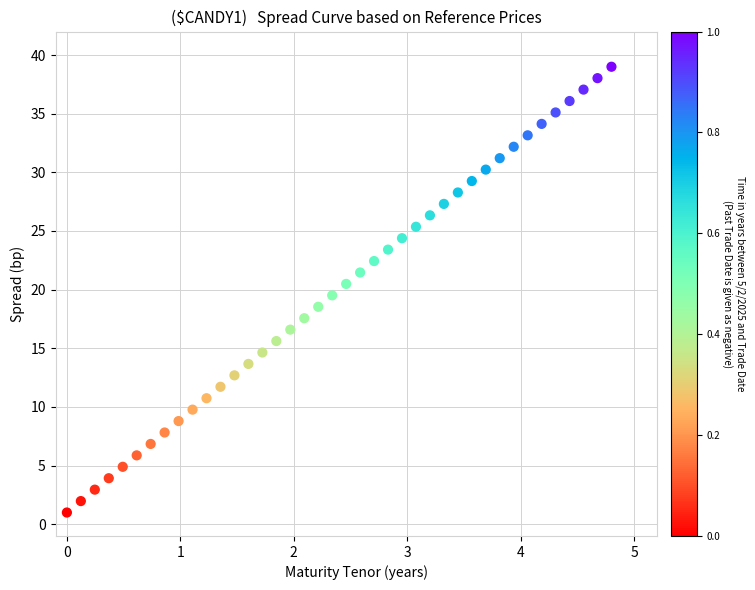

What is the range of X values (max minus min)?

4.8